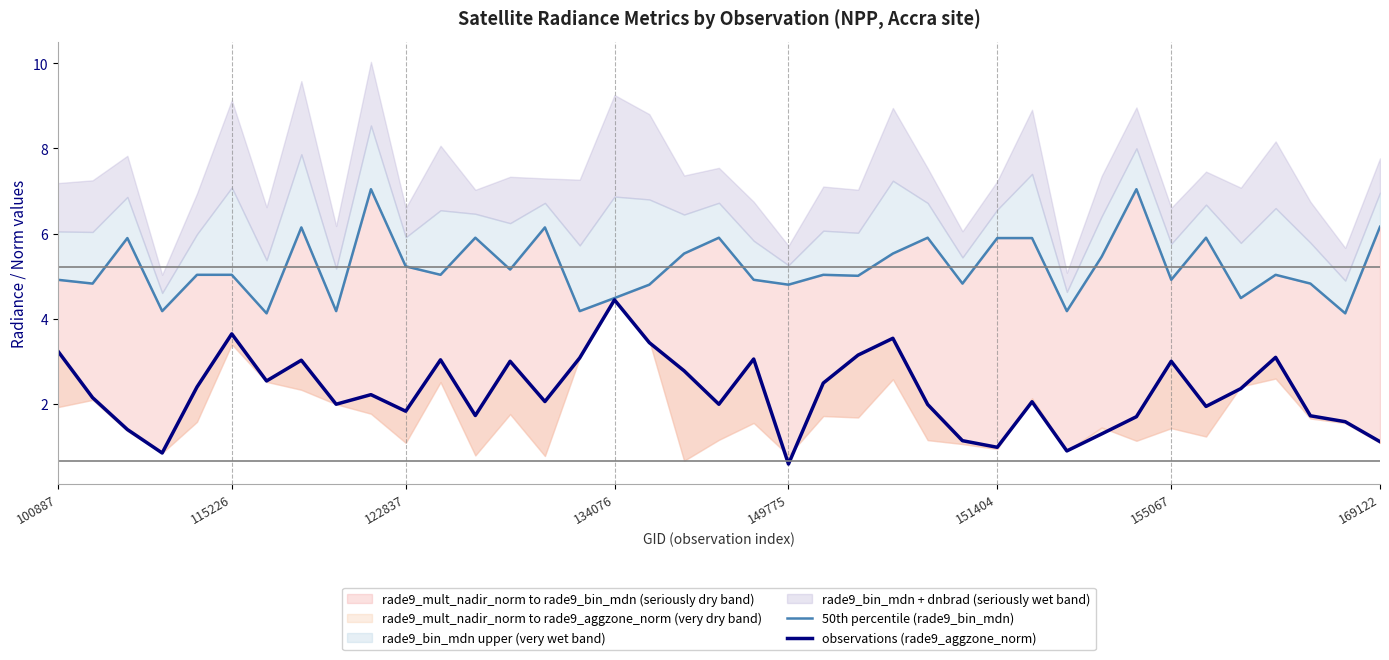

How many lines are shown in the chart?

2